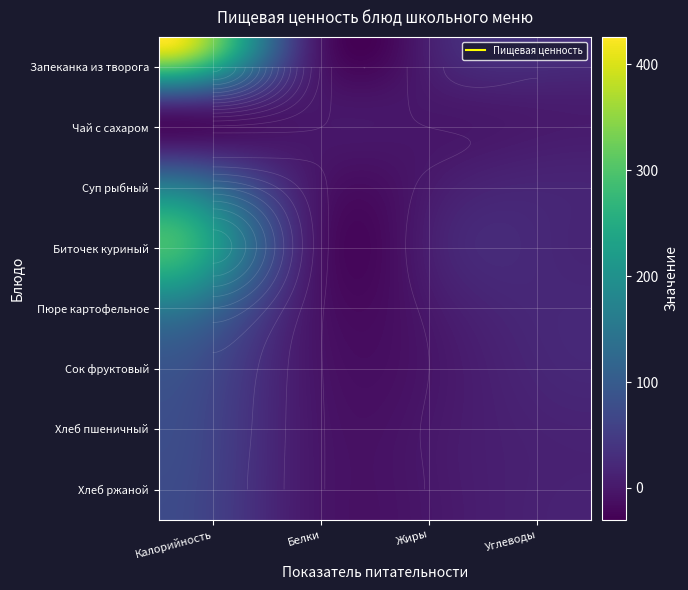

What is the average value of the Запеканка из творога с молоком сгущенным series?

154.8